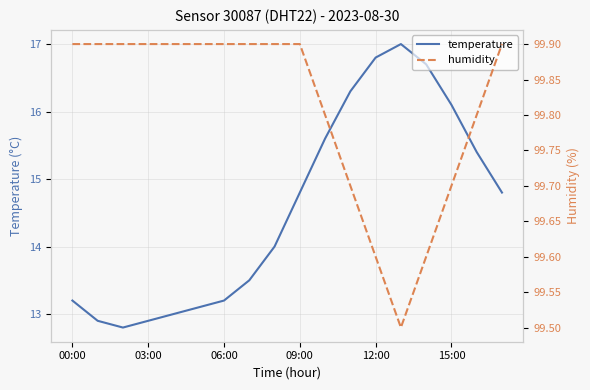

How many interior local valleys does the temperature series have?

1